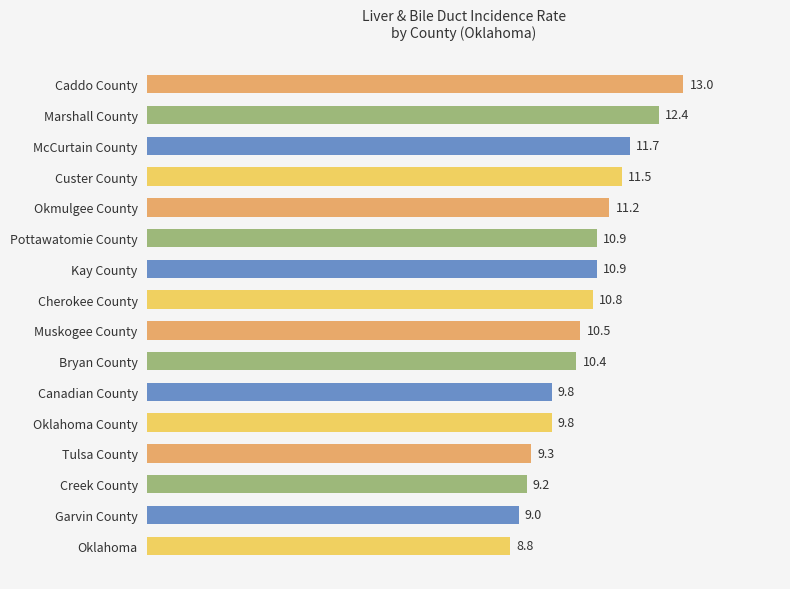

What is the change in value from Marshall County to Cherokee County?

-1.6